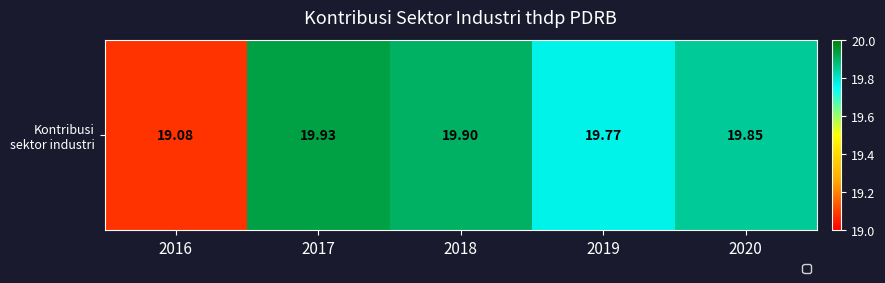

Between 2017 and 2020, which is larger?

2017